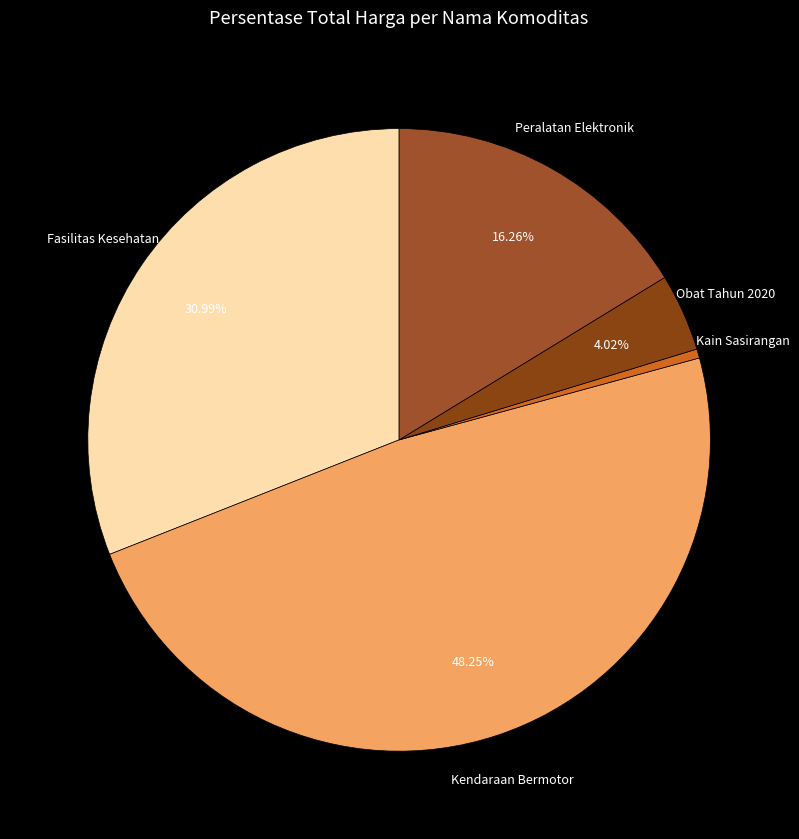

Does Obat Tahun 2020 account for over 50% of the chart?

No